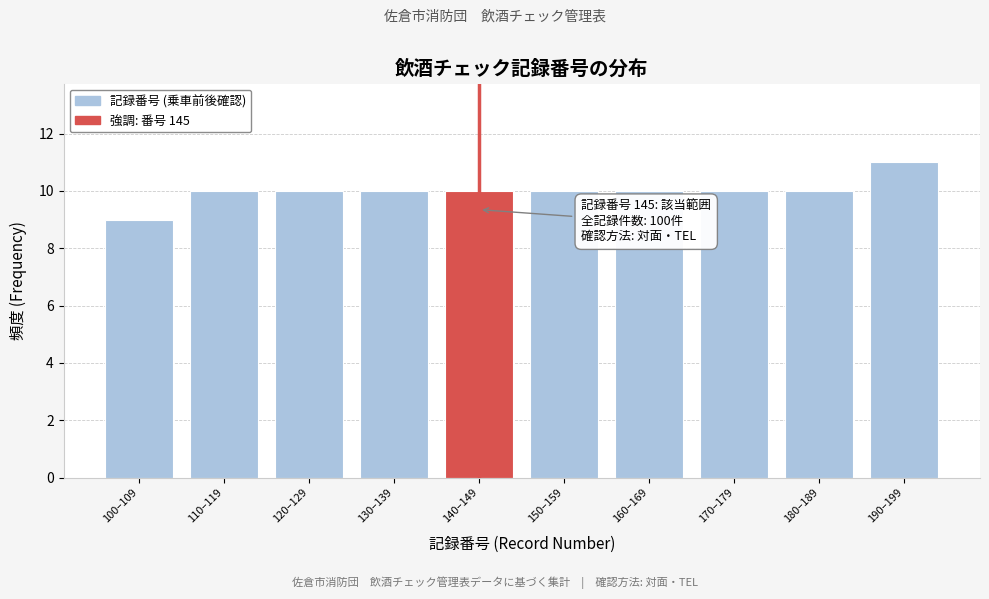

Reading left to right, transcribe all the data shown in this chart.

9	10	10	10	10	10	10	10	10	11